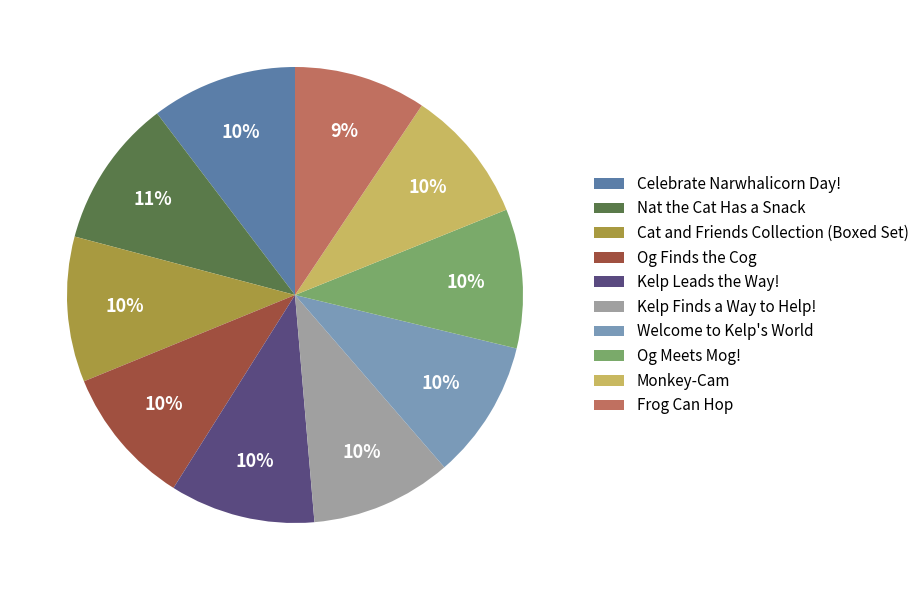

Does any single category account for the majority?

No